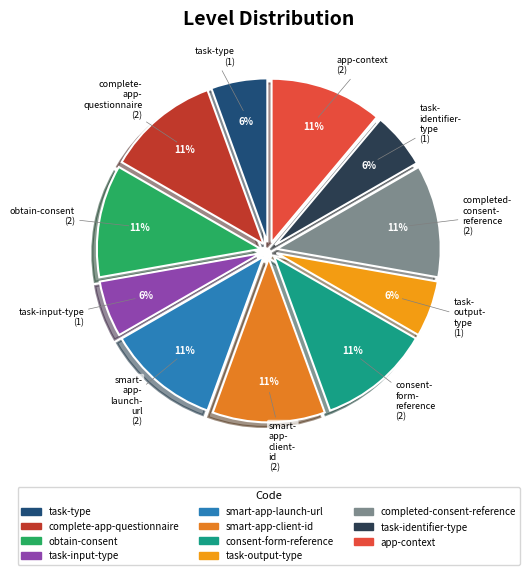

Which slice is the largest?

complete-app-questionnaire